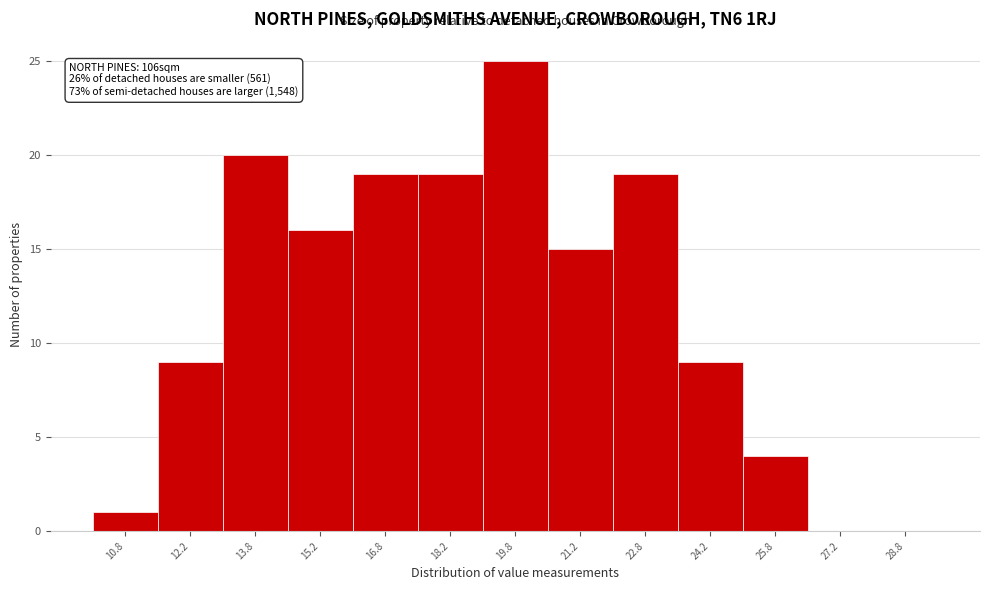

Over which range of the x-axis is the bar tallest?

19.0 to 20.5